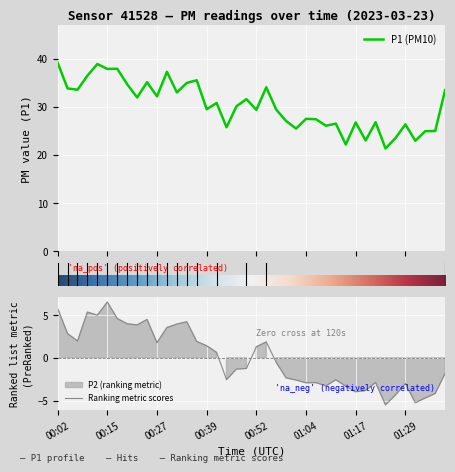

How many data points in P2 are less than 0?

21